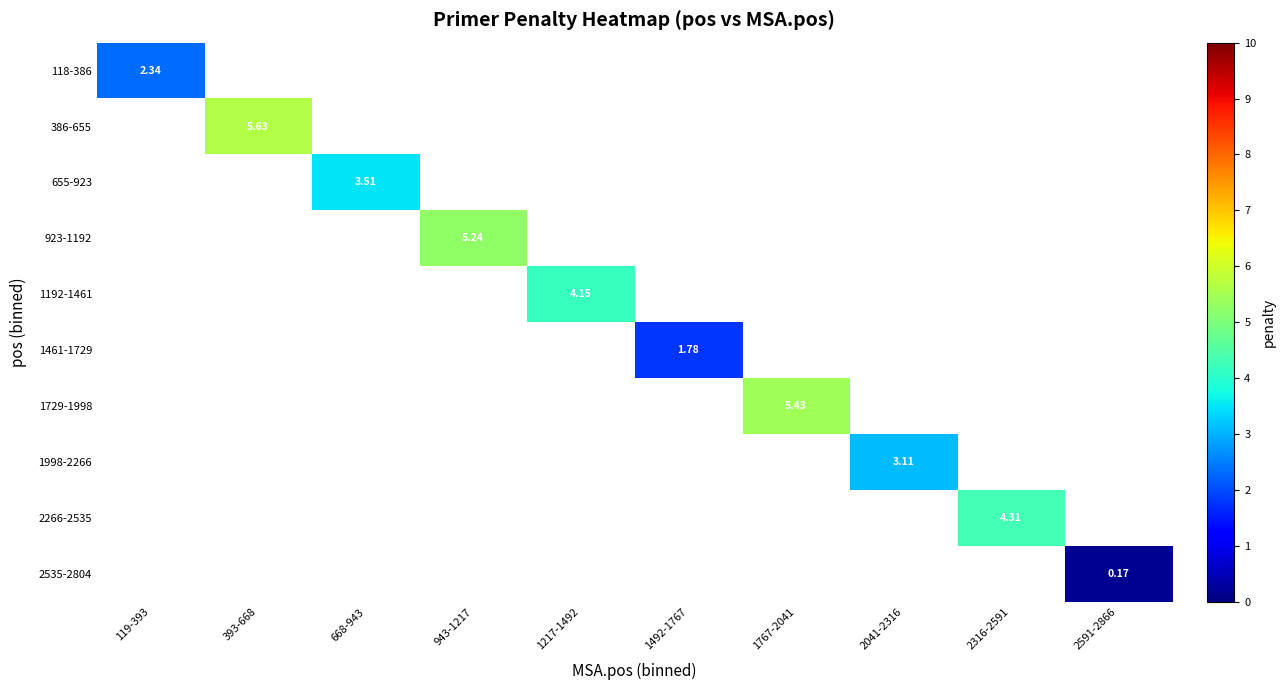

At which category does the chart reach its peak across all series?

393-668